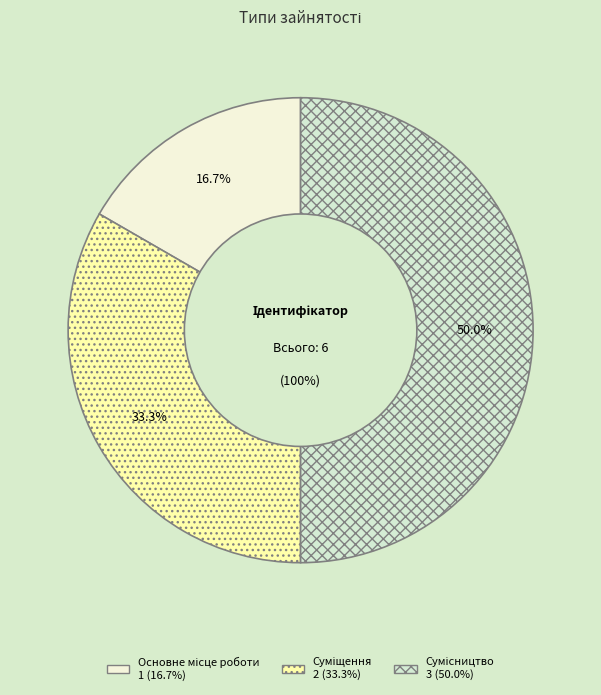

Count the number of slices in the pie.

3